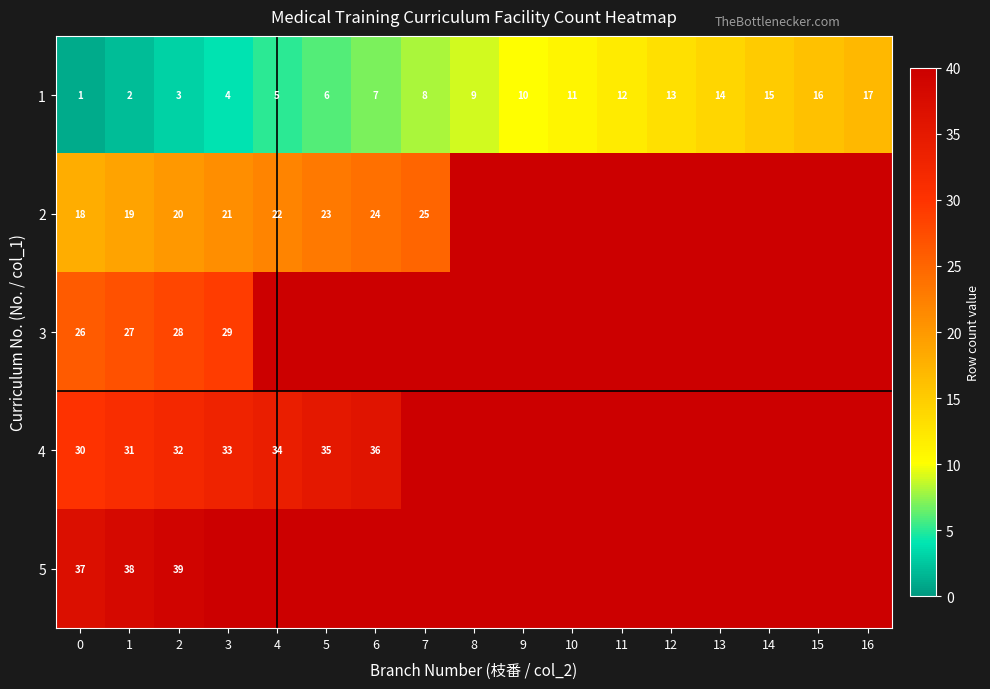

What is the total value across all series at 0?

112